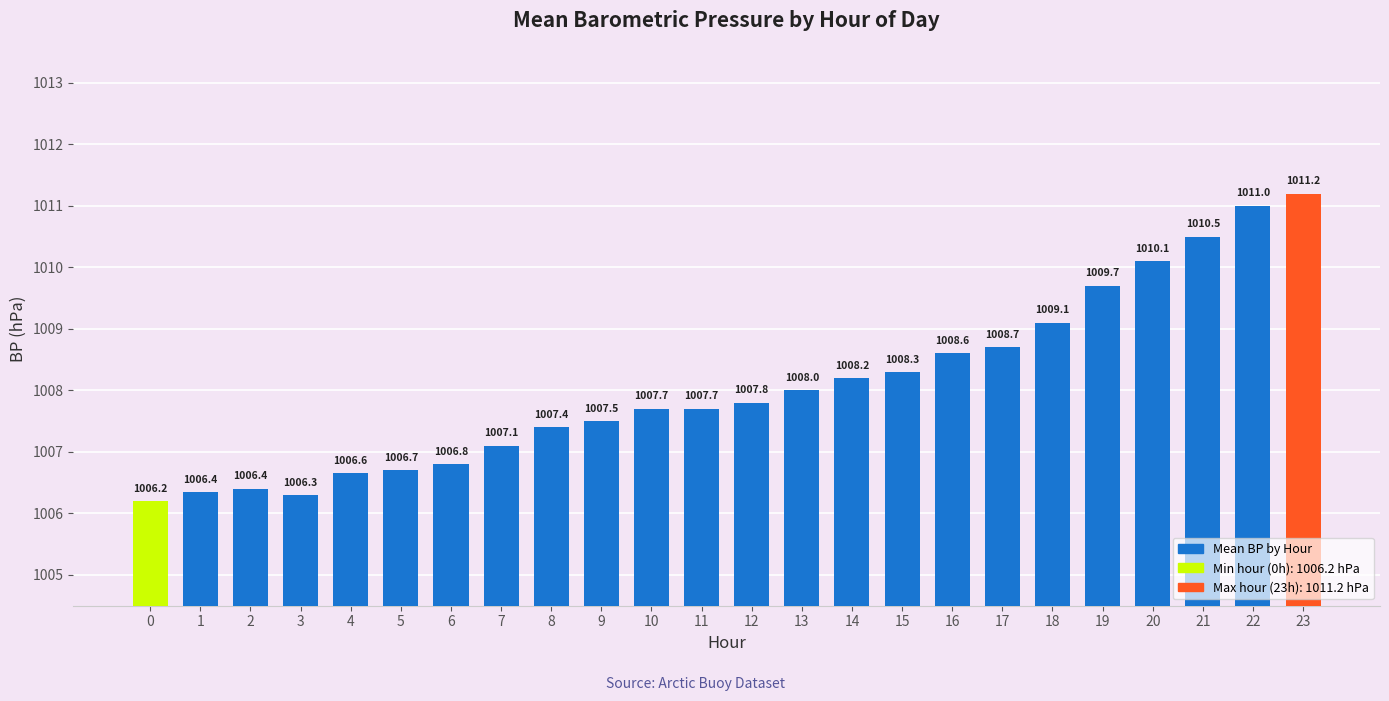

The value at 6 is 1006.8. True or false?

True